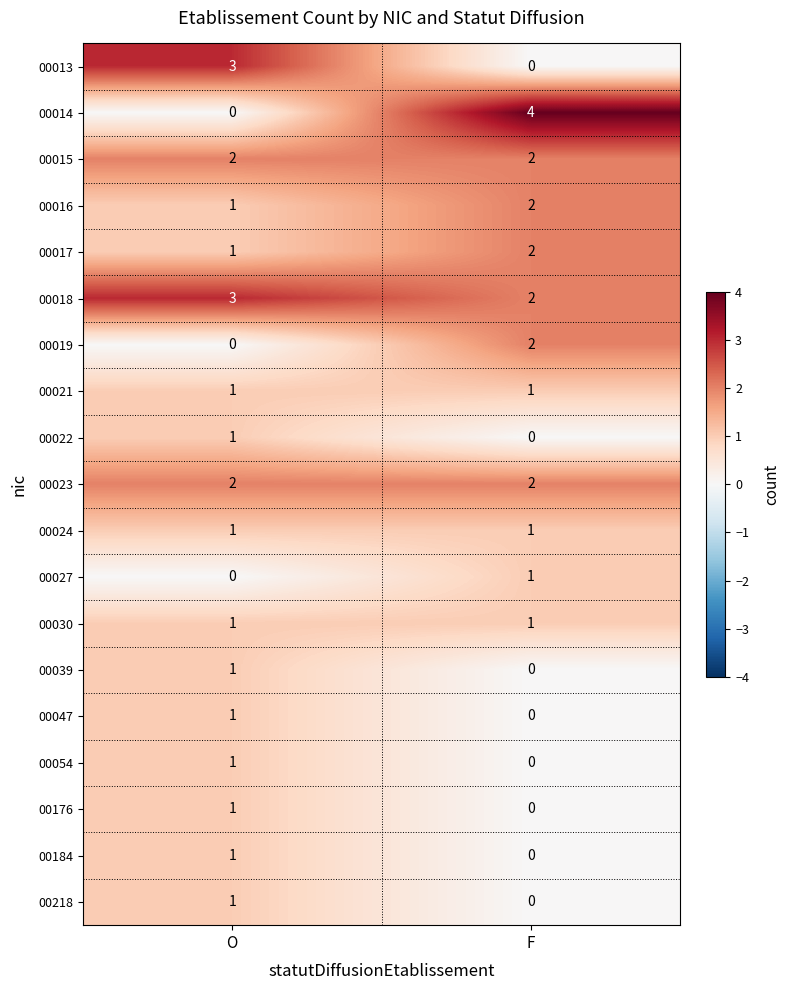

Which category has the highest value in the 00218 series?

O